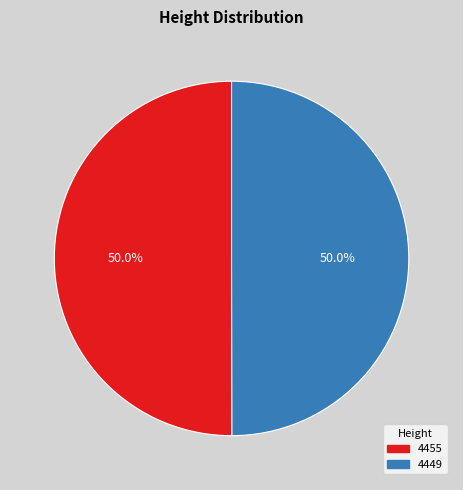

Is the sum of 4449 and 4455 greater than half?

Yes